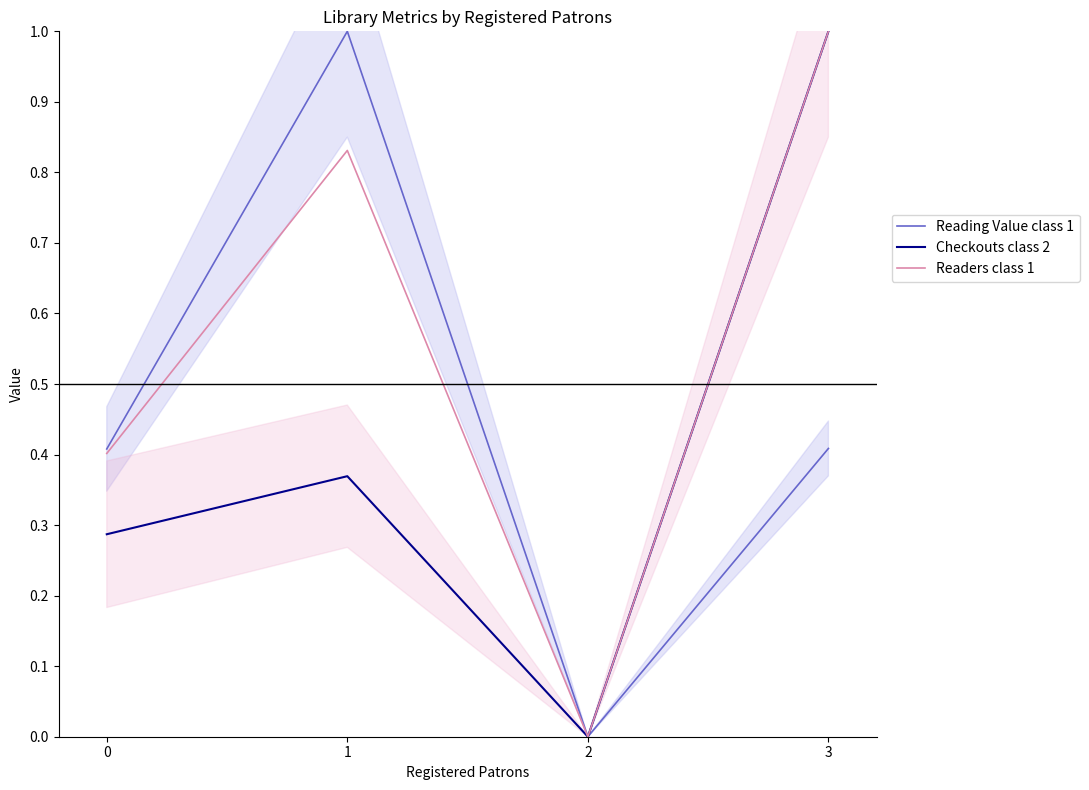

Rank the categories by Reading Value class 1 value from lowest to highest.

2, 0, 3, 1